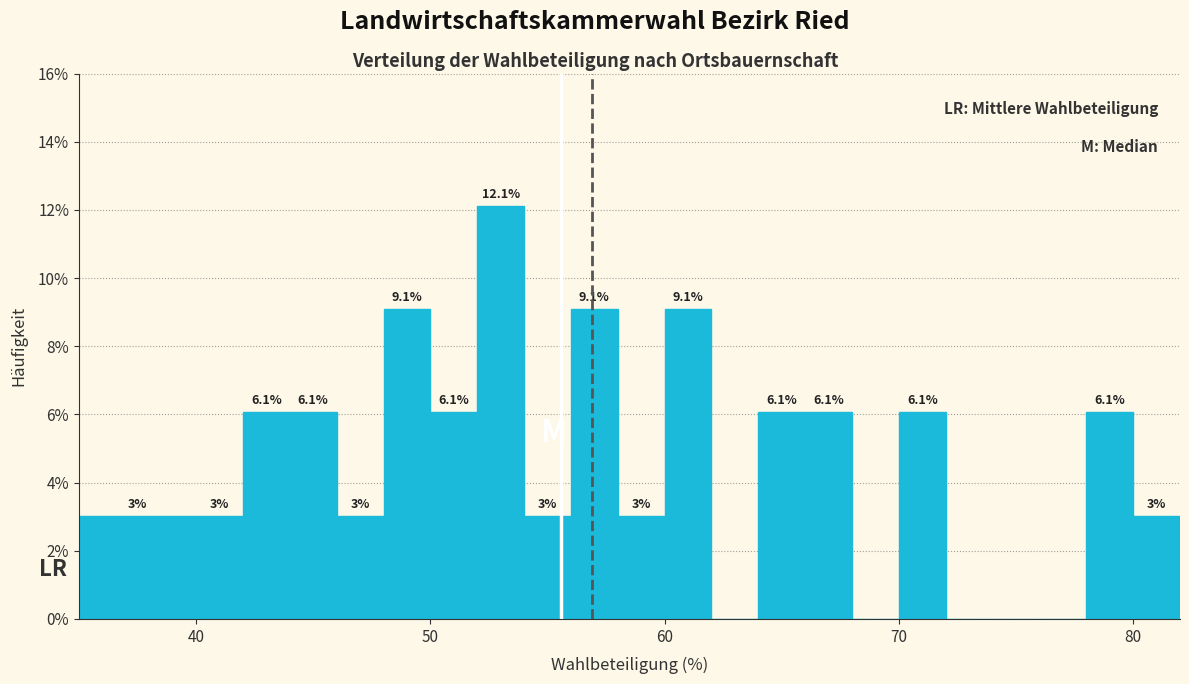

Read against the x-axis, roughly where is the centre of the tallest bar?

53